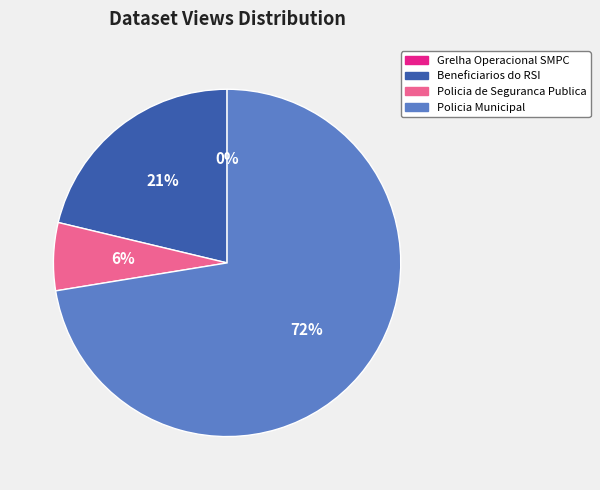

Is it true that Beneficiarios do RSI is 35% of the pie?

False